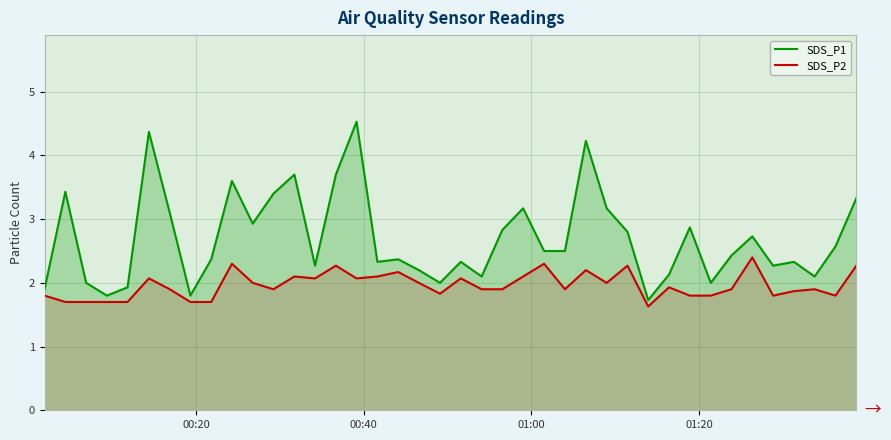

What is the maximum value shown in the chart?

4.5